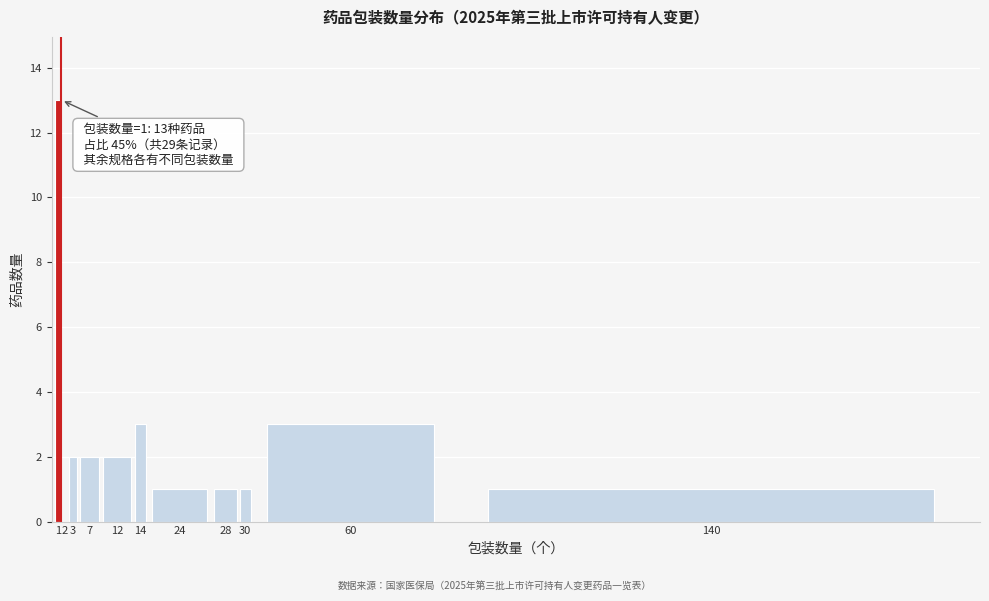

Reading right to left, extract all data points from this chart.

140=1	60=3	30=1	28=1	24=1	14=3	12=2	7=2	3=2	2=0	1=13